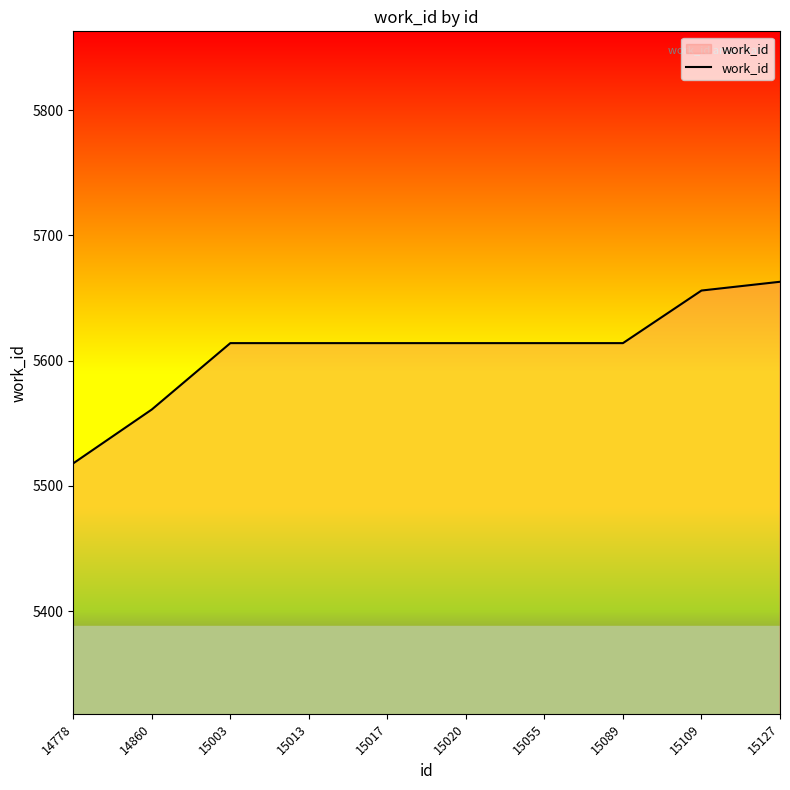

The value at 15017 is 9393. True or false?

False